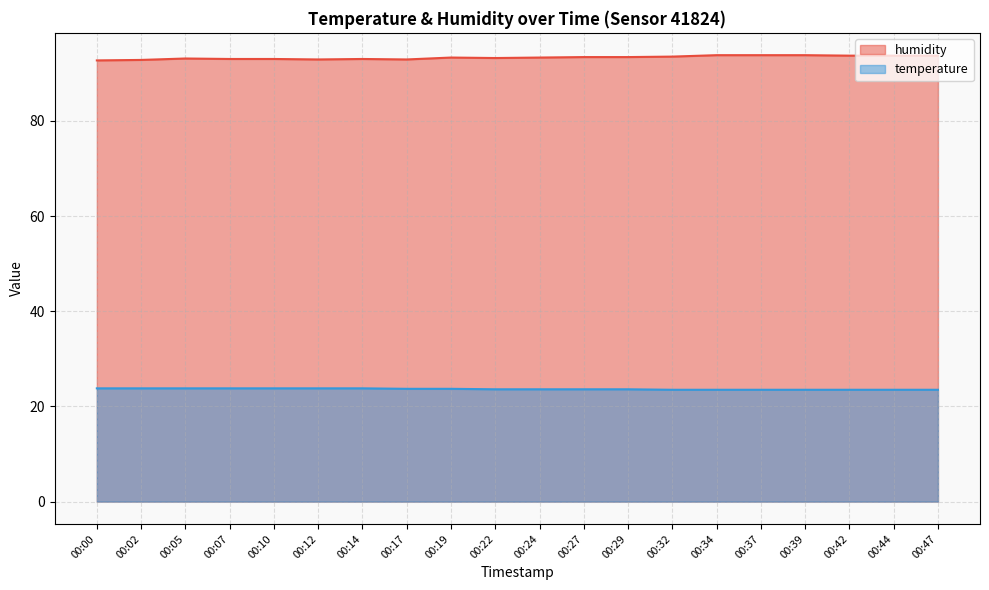

Which has a higher value, 00:12 or 00:37?

00:37